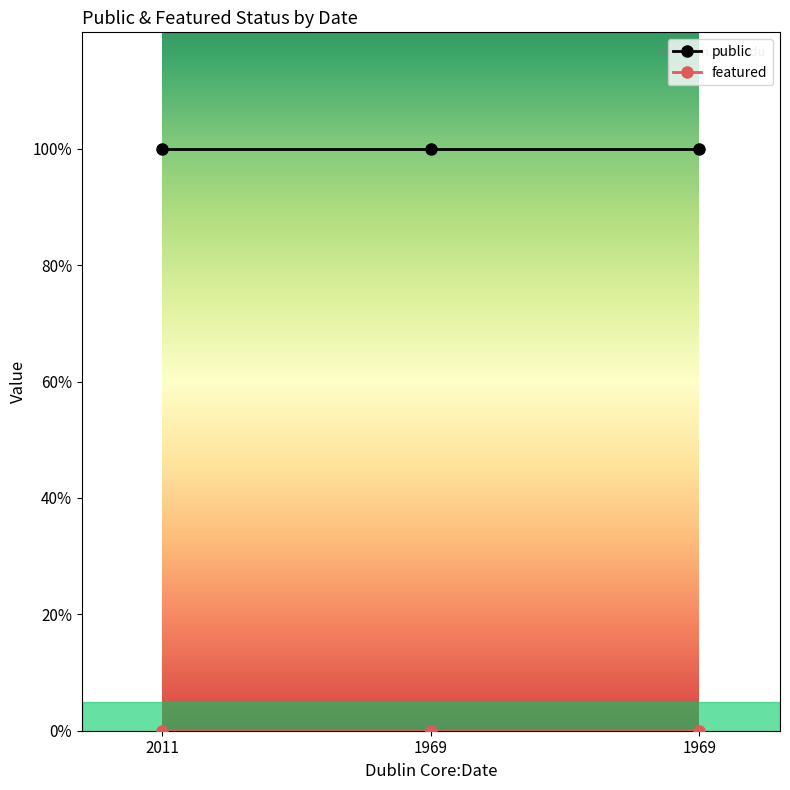

At which category does the chart reach its minimum across all series?

2011